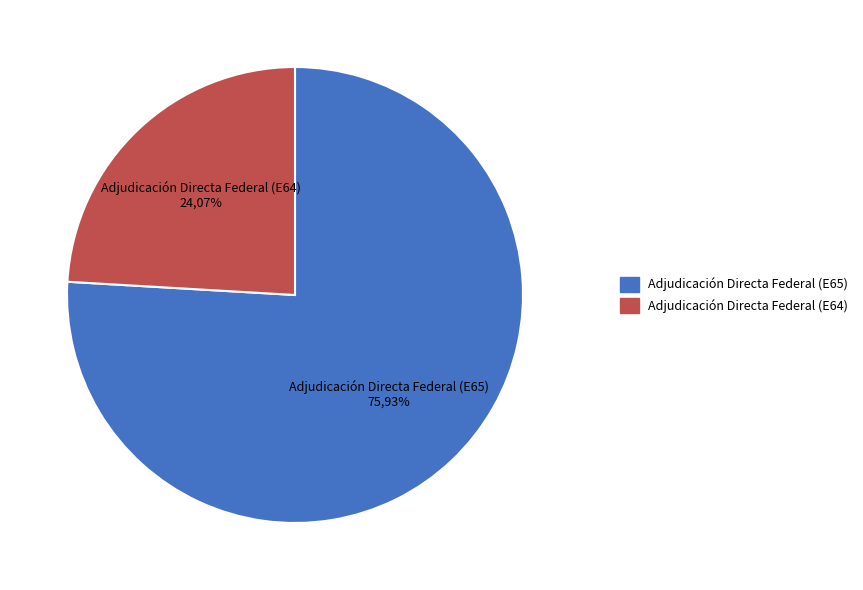

To the nearest percent, what is the combined percentage of Adjudicación Directa Federal (E65) and Adjudicación Directa Federal (E64)?

100%